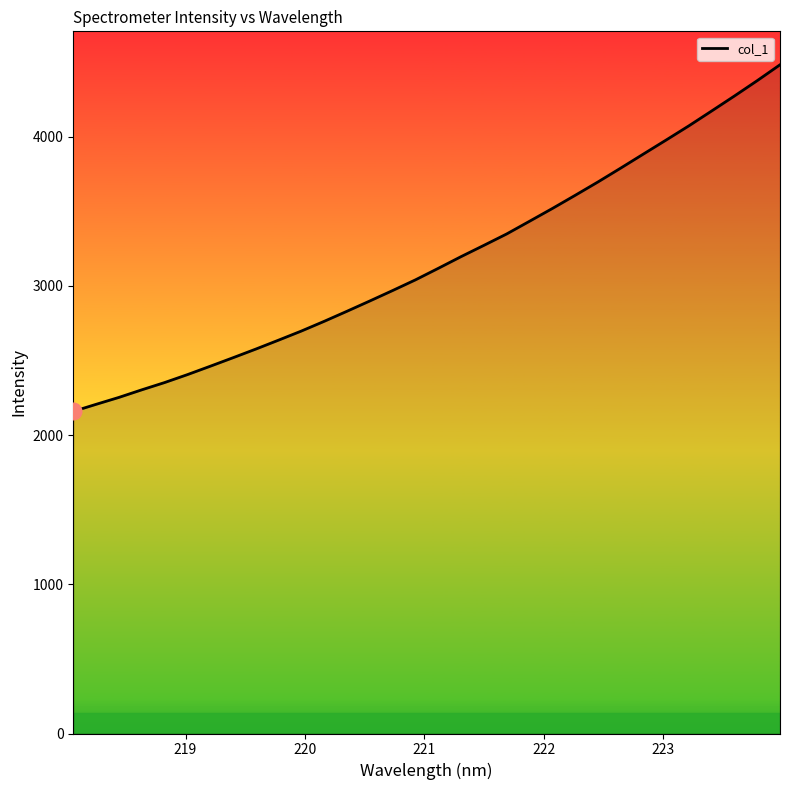

What is the greatest value displayed?

4481.8